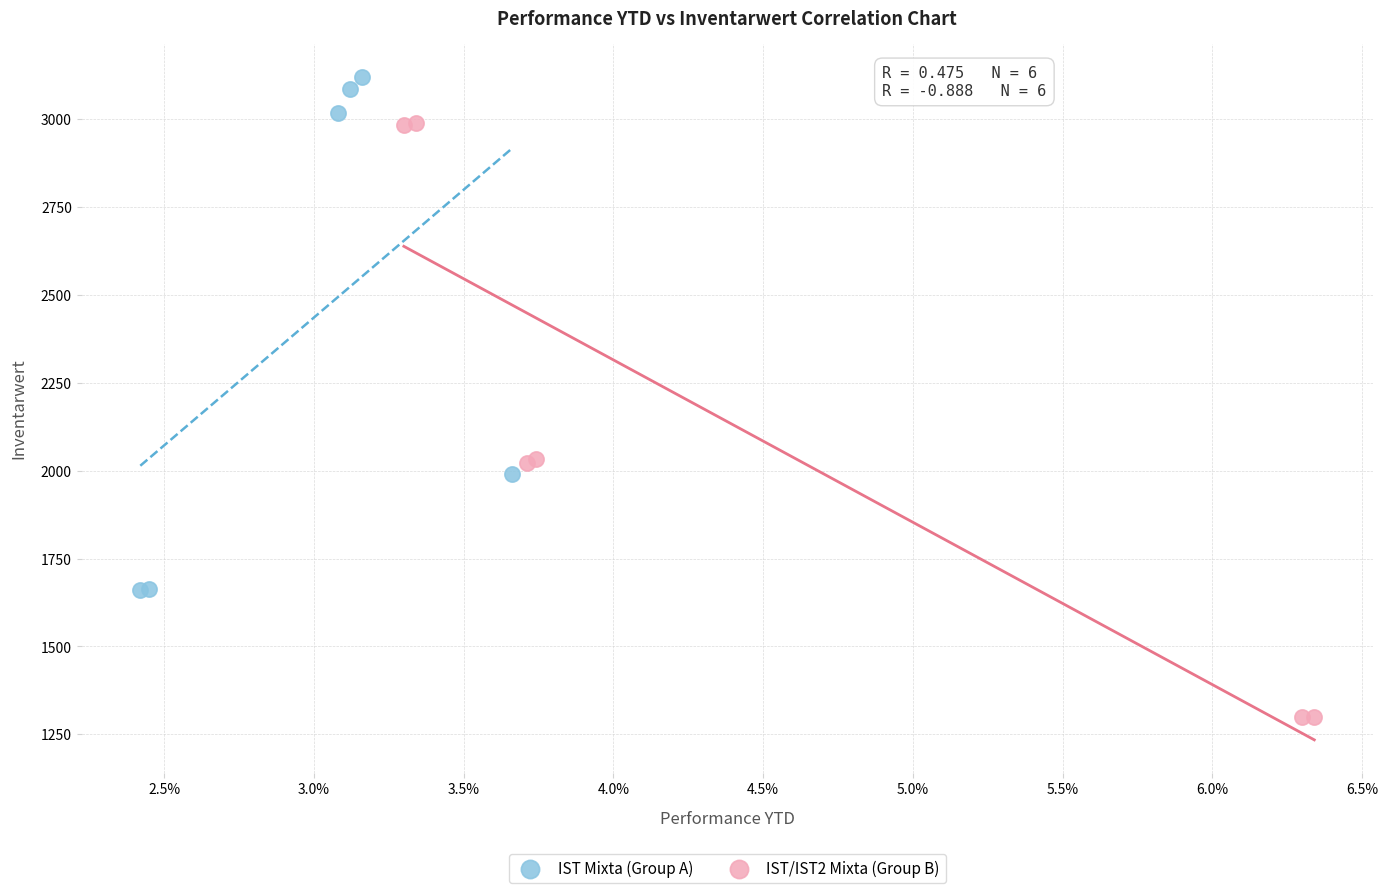

Which series contains the highest Y value?

IST Mixta (Group A)